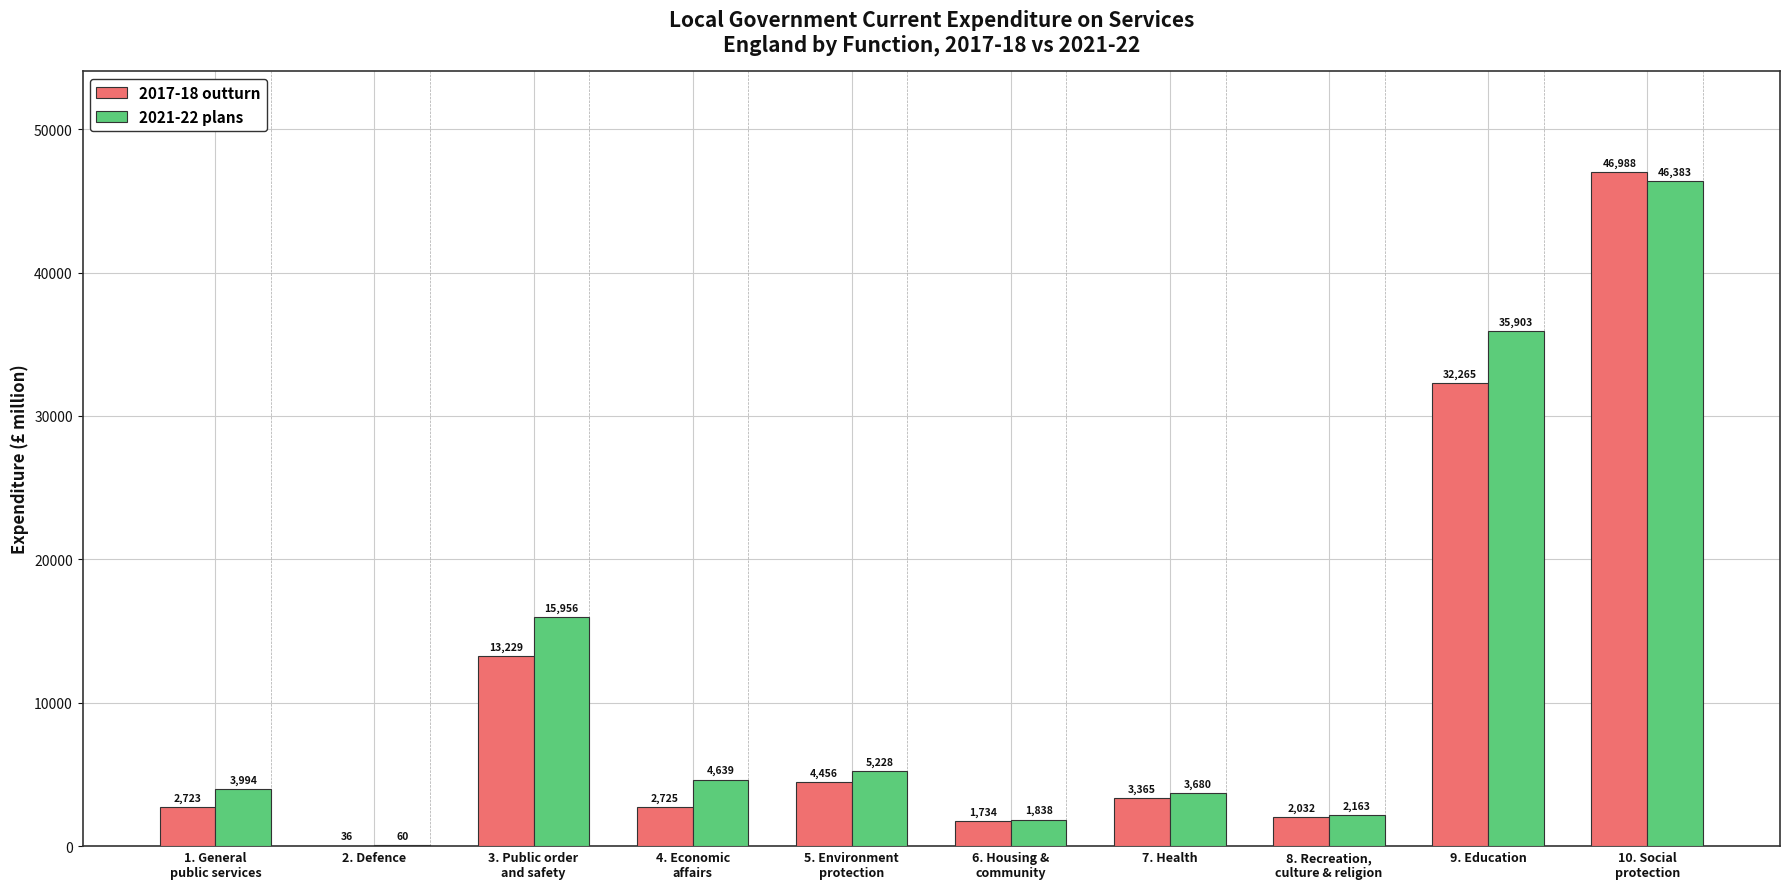

What is the maximum value for 2021-22 plans?

46383